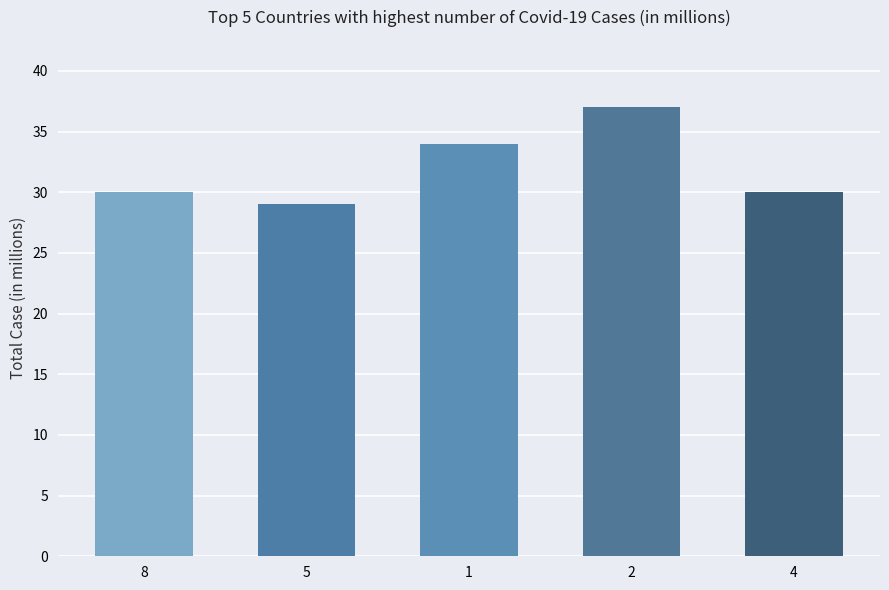

How many bars are there in total?

5